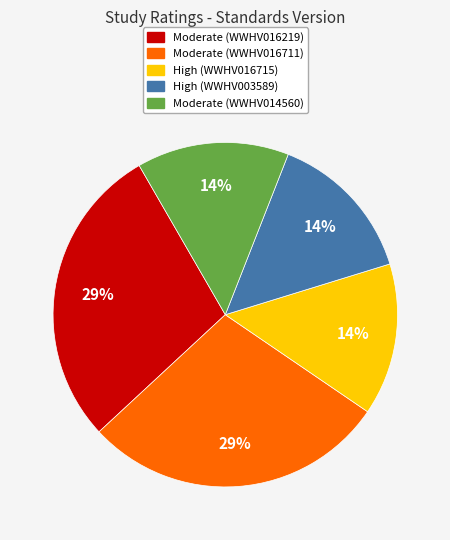

To the nearest percent, what portion does Moderate (WWHV016711) represent?

29%